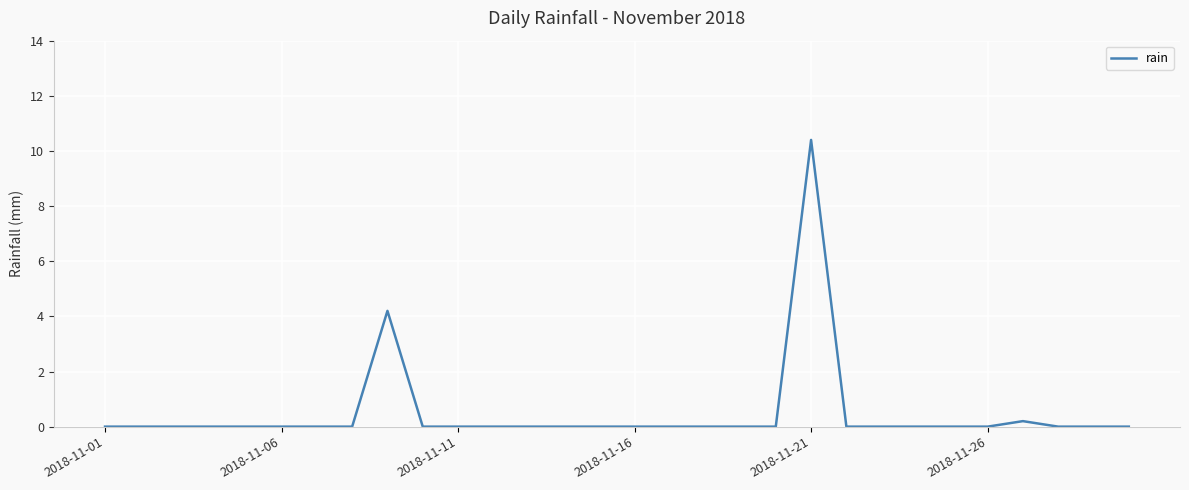

What is the difference between the maximum and minimum values?

10.4